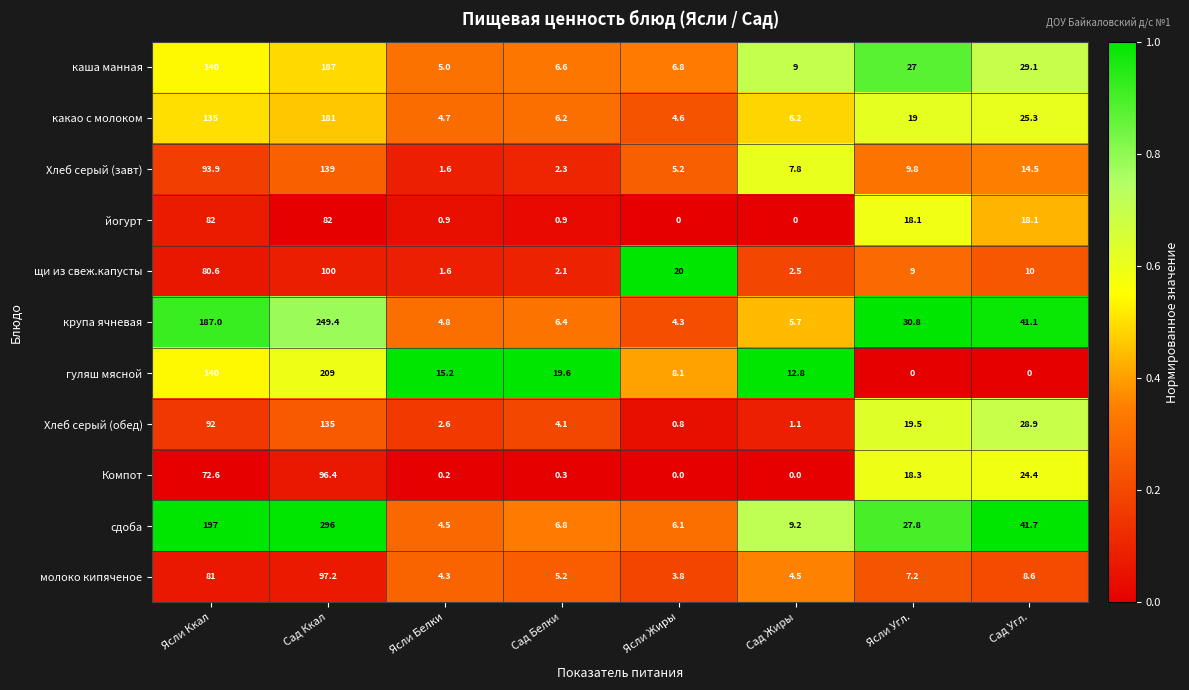

What is the lowest value of the сдоба series?

4.5